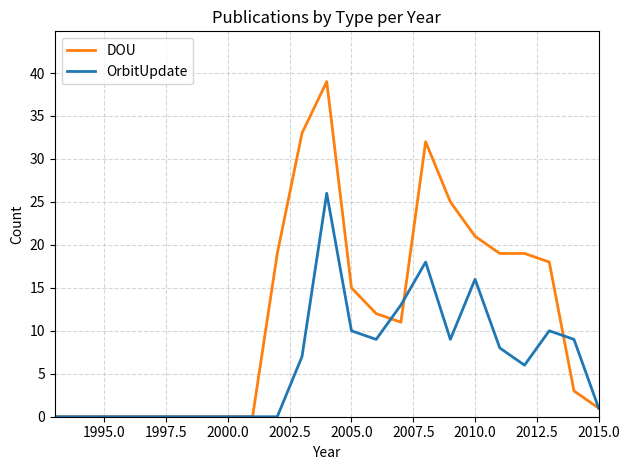

Which series has the largest total across all categories?

DOU